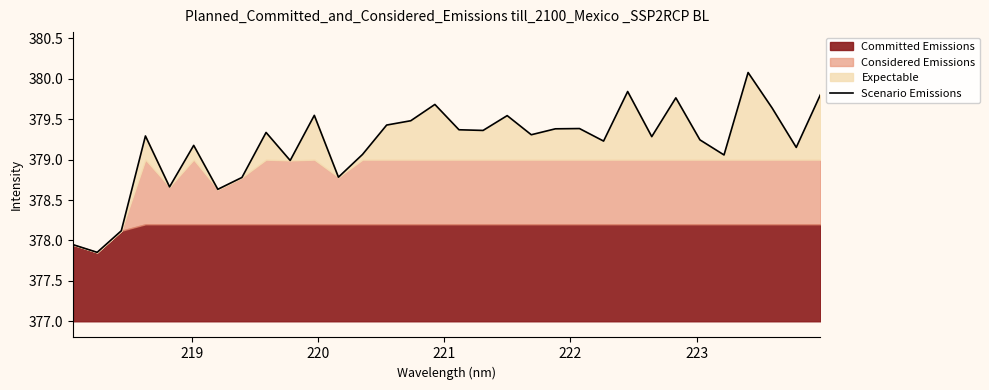

What is the maximum value for Scenario Emissions?

380.1